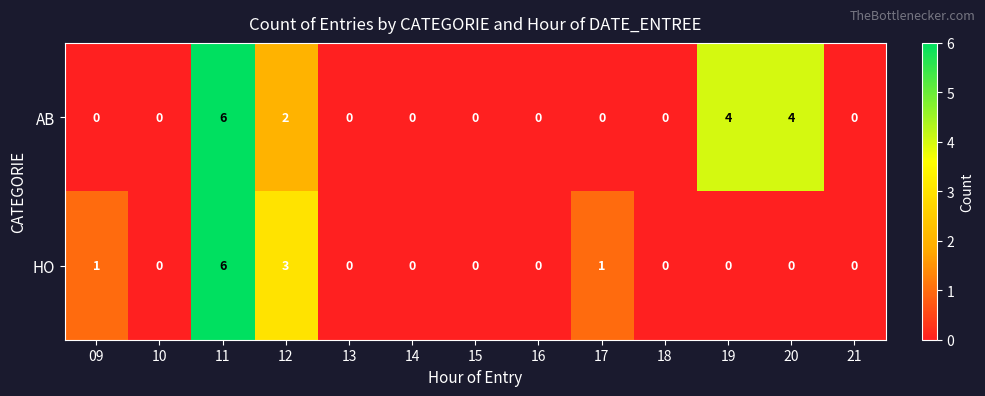

How many HO values are between 0 and 1?

11